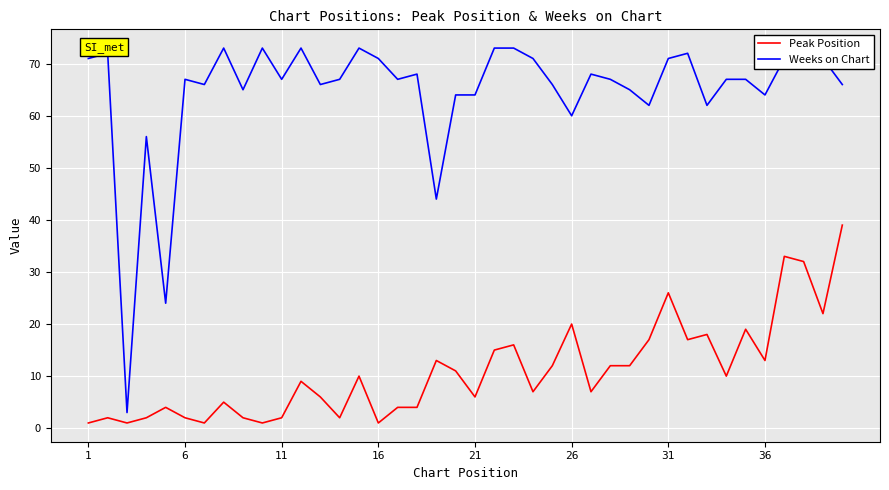

Which series has the largest range (max minus min)?

Weeks on Chart